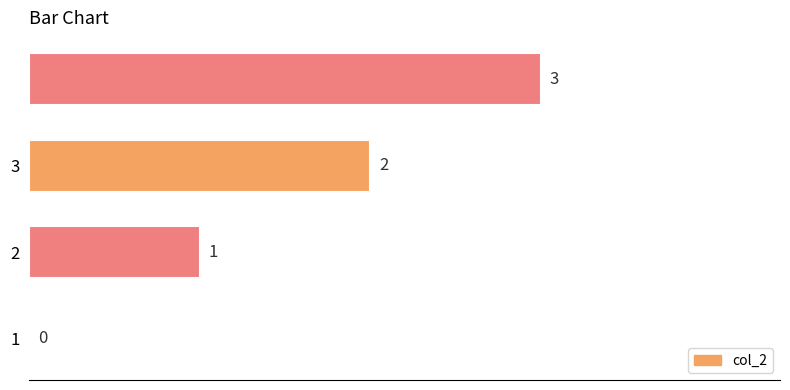

What is the greatest value displayed?

3